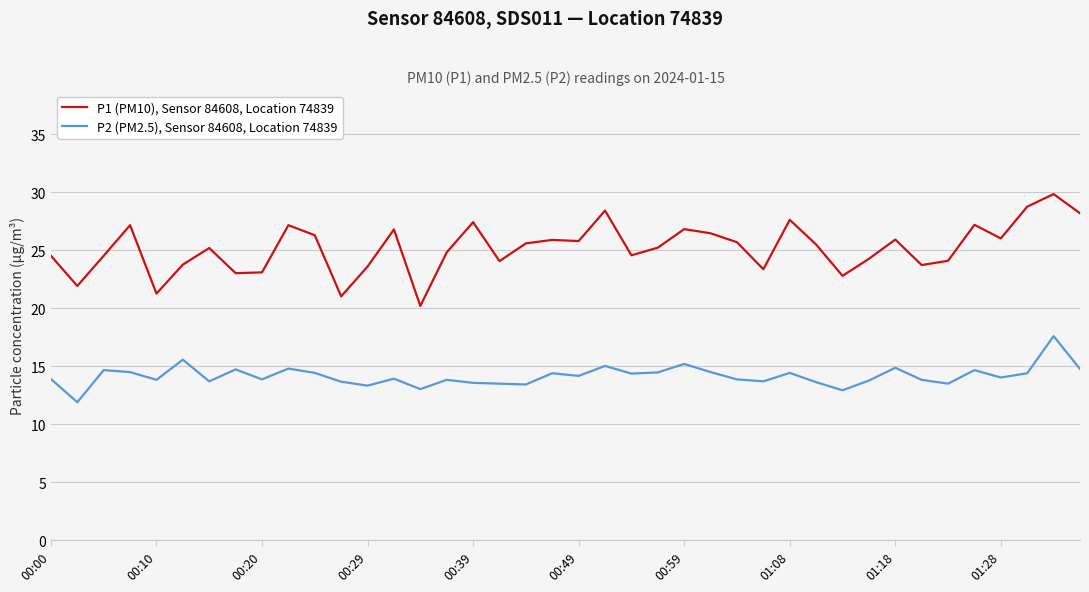

List the series in order of their peak value, lowest first.

P2 (PM2.5), Sensor 84608, Location 74839, P1 (PM10), Sensor 84608, Location 74839